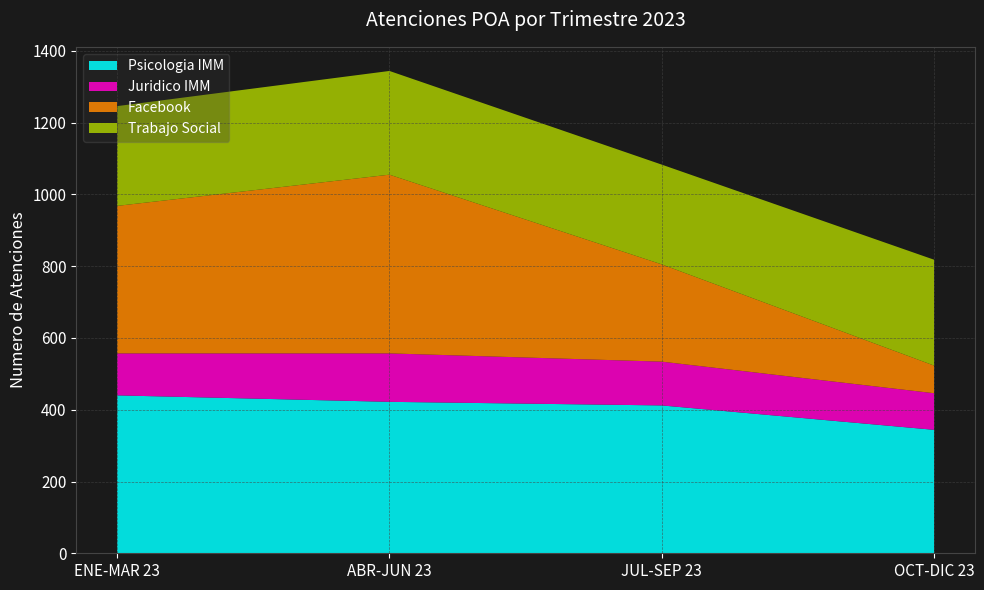

Reading left to right, extract all data points from this chart.

Psicologia IMM: ENE-MAR 23=440	ABR-JUN 23=422	JUL-SEP 23=412	OCT-DIC 23=344
Juridico IMM: ENE-MAR 23=117	ABR-JUN 23=135	JUL-SEP 23=122	OCT-DIC 23=102
Facebook: ENE-MAR 23=411	ABR-JUN 23=498	JUL-SEP 23=271	OCT-DIC 23=77
Trabajo Social: ENE-MAR 23=278	ABR-JUN 23=289	JUL-SEP 23=278	OCT-DIC 23=295